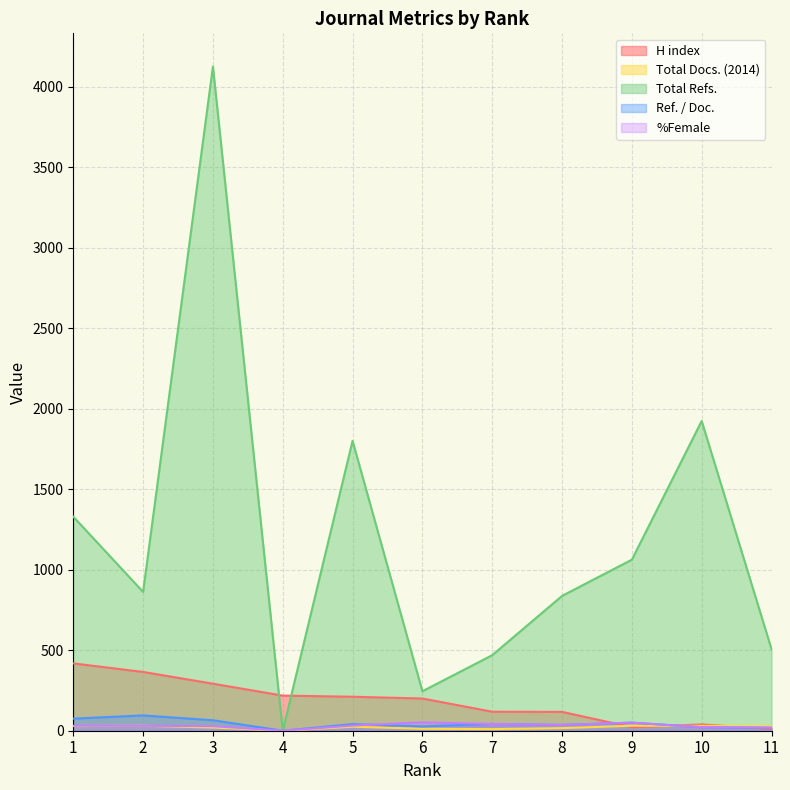

Reading right to left, transcribe all the data shown in this chart.

H index: 11=11	10=39	9=22	8=117	7=118	6=200	5=211	4=218	3=292	2=365	1=418
Total Docs. (2014): 11=28	10=30	9=31	8=16	7=10	6=12	5=25	4=0	3=20	2=31	1=29
Total Refs.: 11=507	10=1923	9=1062	8=837	7=469	6=245	5=1800	4=0	3=4124	2=862	1=1329
Ref. / Doc.: 11=18	10=22	9=50	8=36	7=42	6=27	5=41	4=0	3=65	2=95	1=75
%Female: 11=20	10=22	9=50	8=36	7=42	6=52	5=32	4=0	3=28	2=31	1=31